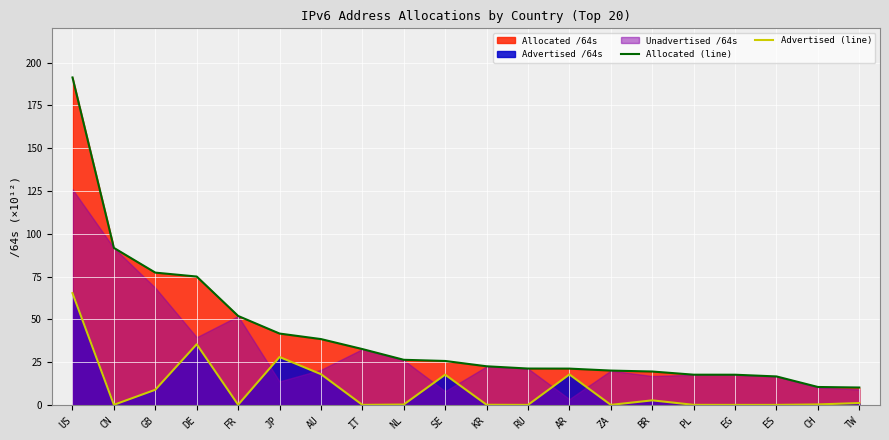

True or false: Allocated (line) has more than 0 interior local peaks.

False